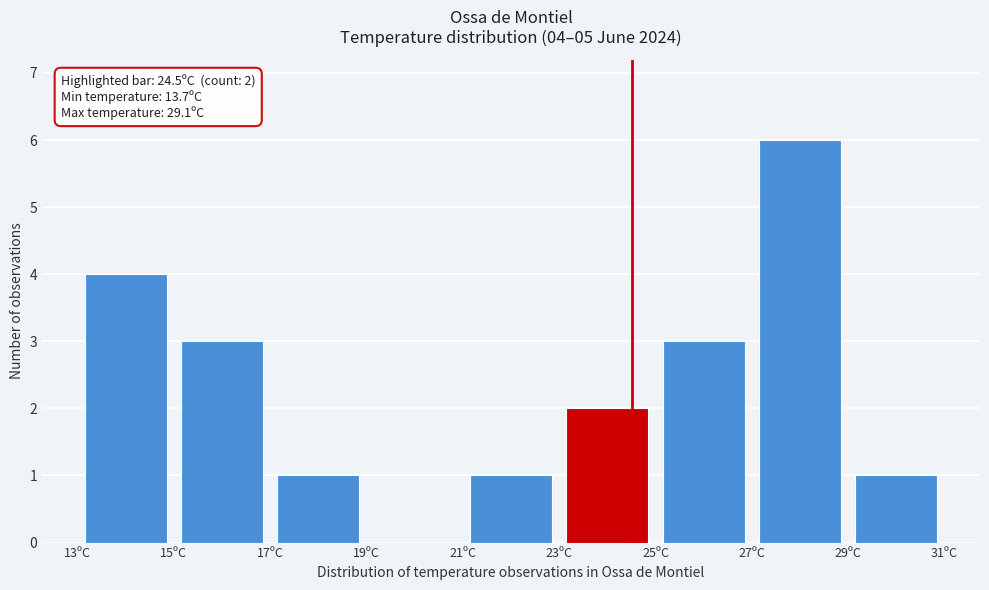

Which range on the x-axis has the tallest bar?

27 to 29